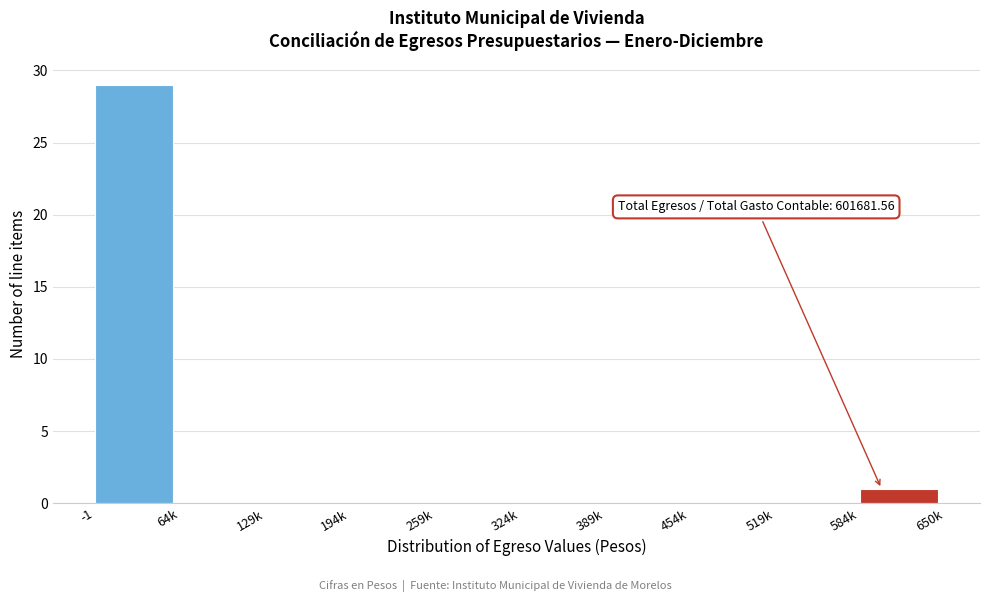

Reading left to right, extract all data points from this chart.

-1=29	64k=0	129k=0	194k=0	259k=0	324k=0	389k=0	454k=0	519k=0	584k=1